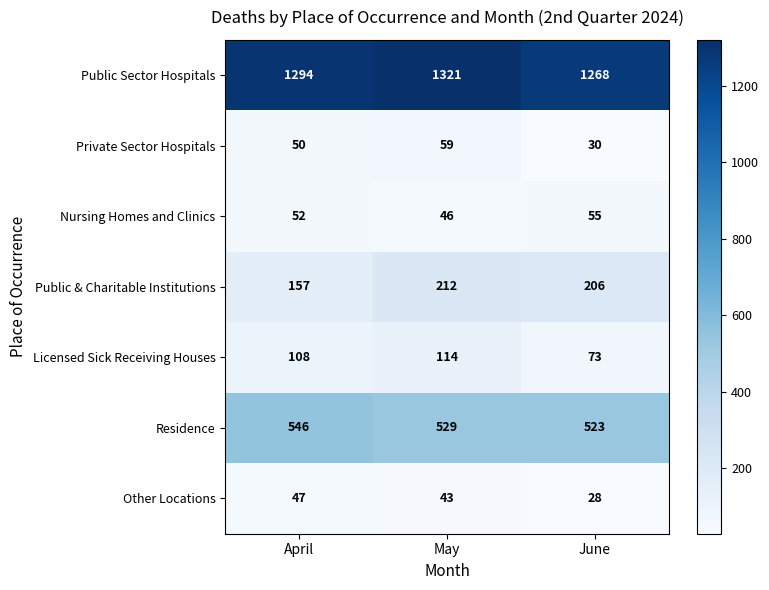

Where is Licensed Sick Receiving Houses nearest to the value 93?

April